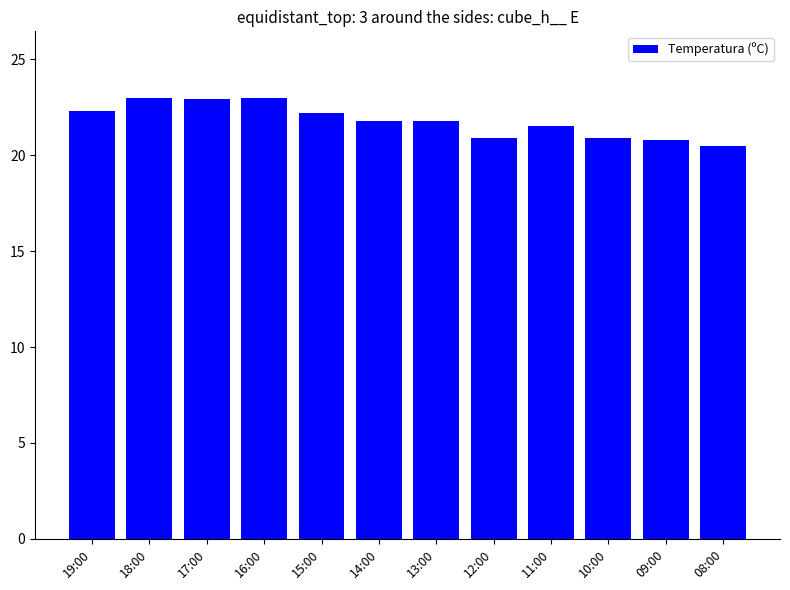

What is the difference between the maximum and minimum values?

2.5